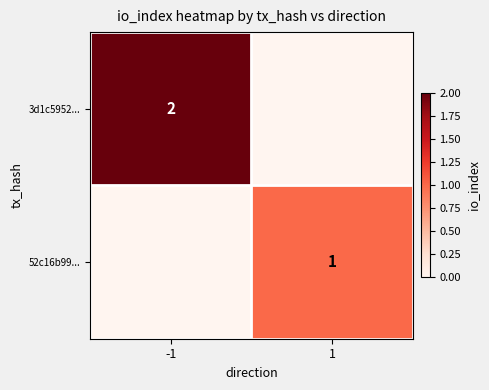

Is the value of 3d1c5952... at -1 greater than the value of 52c16b99... at 1?

Yes